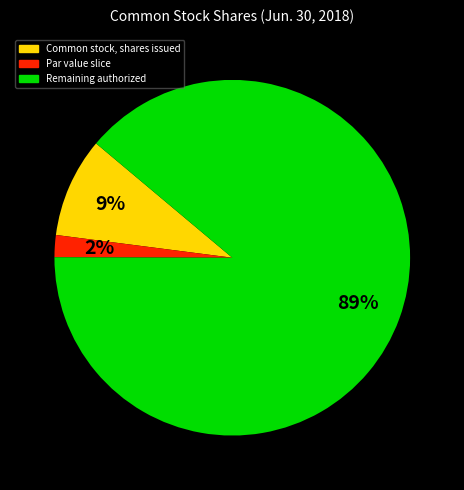

Is there any slice that represents more than half of the pie?

Yes